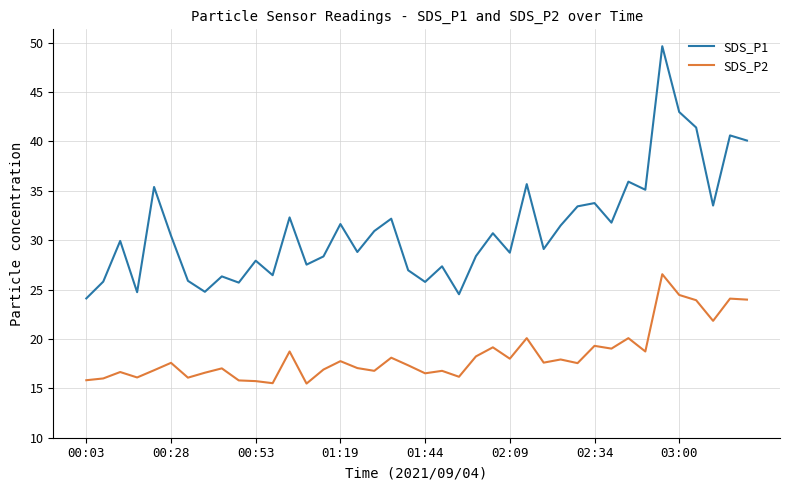

What is the difference between the maximum and minimum values in the SDS_P1 series?

25.5